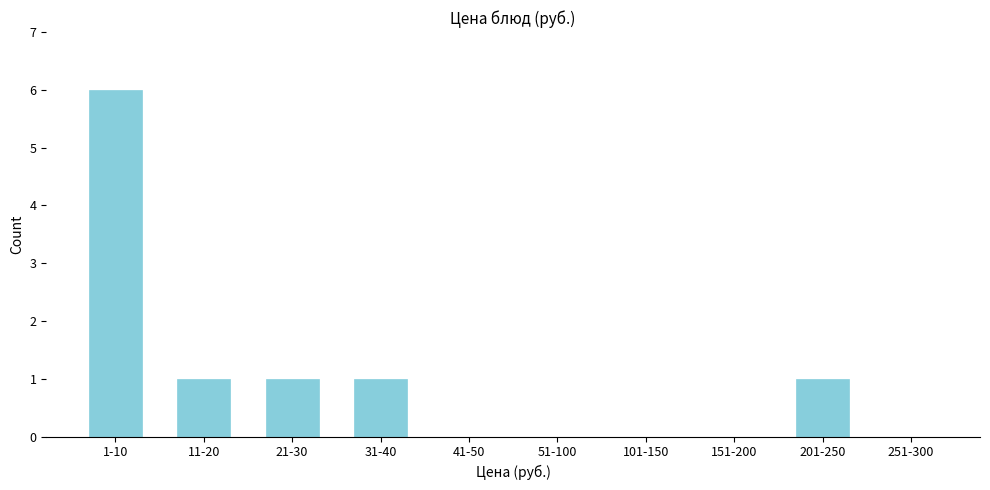

Reading left to right, what are all the values shown in this chart?

1-10=6	11-20=1	21-30=1	31-40=1	41-50=0	51-100=0	101-150=0	151-200=0	201-250=1	251-300=0